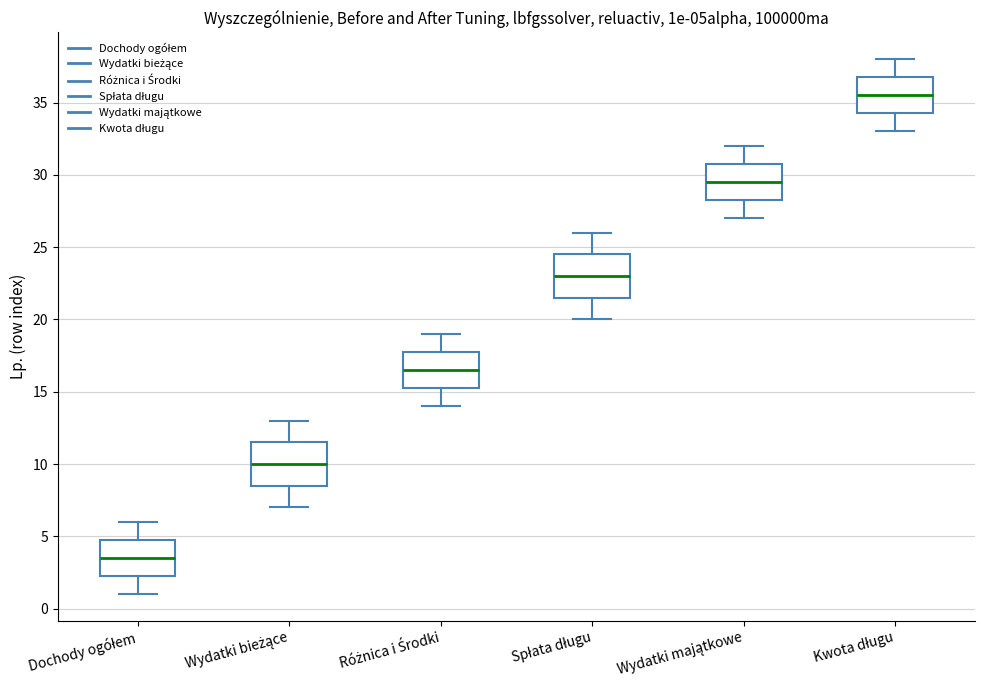

Which box's median line is the lowest?

Dochody ogółem